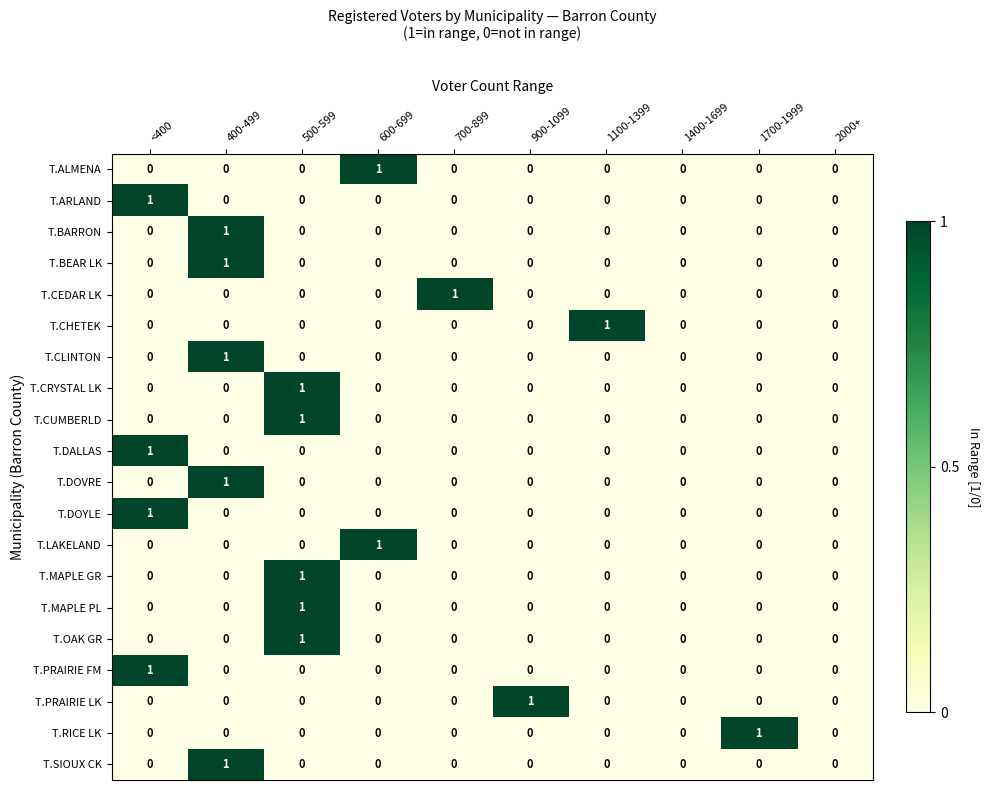

The value of T.MAPLE PL at <400 is -1. True or false?

False